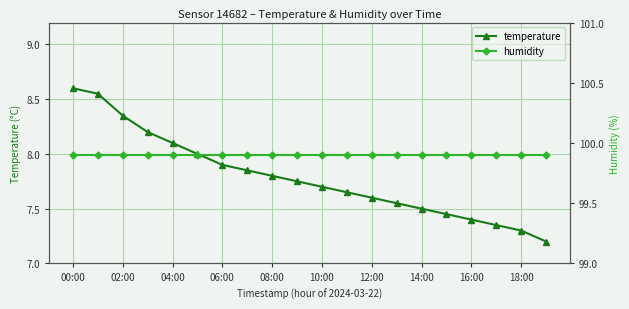

List the series in order of their peak value, lowest first.

temperature, humidity